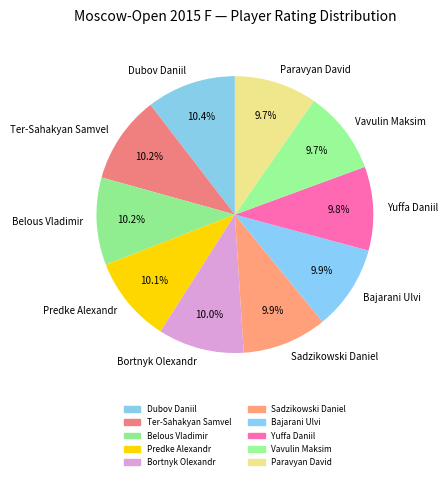

True or false: Dubov Daniil accounts for 25% of the total.

False